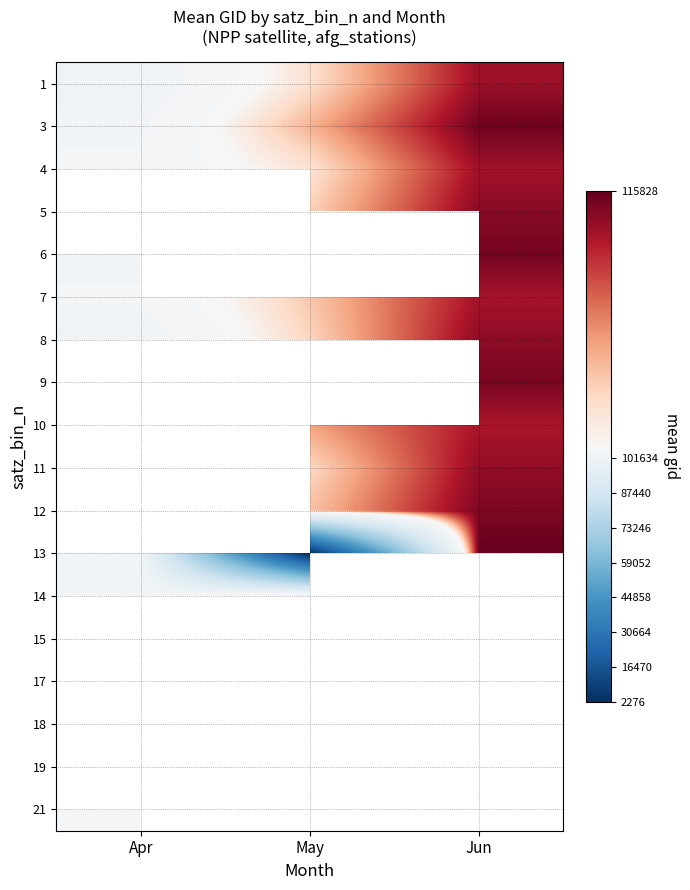

Is it true that 10 equals 114129.0 at Jun?

True